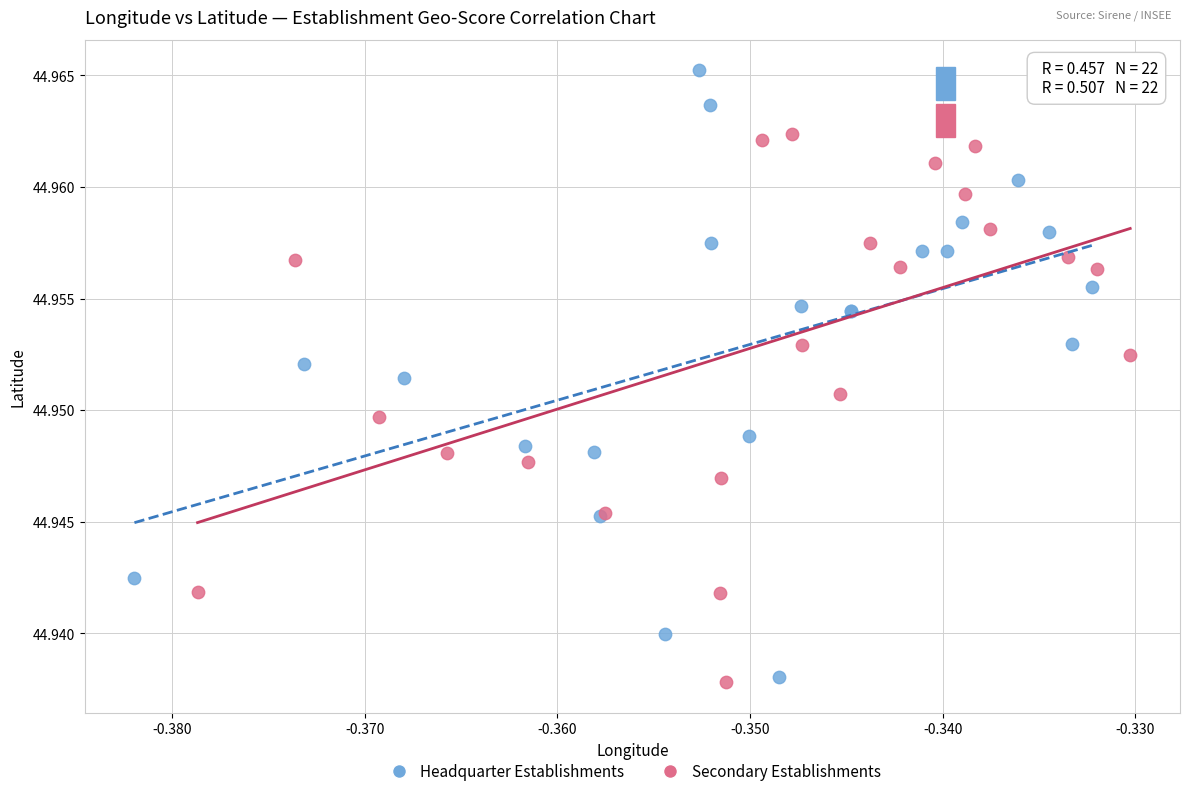

What are all the series names shown in the legend?

Headquarter Establishments, Secondary Establishments